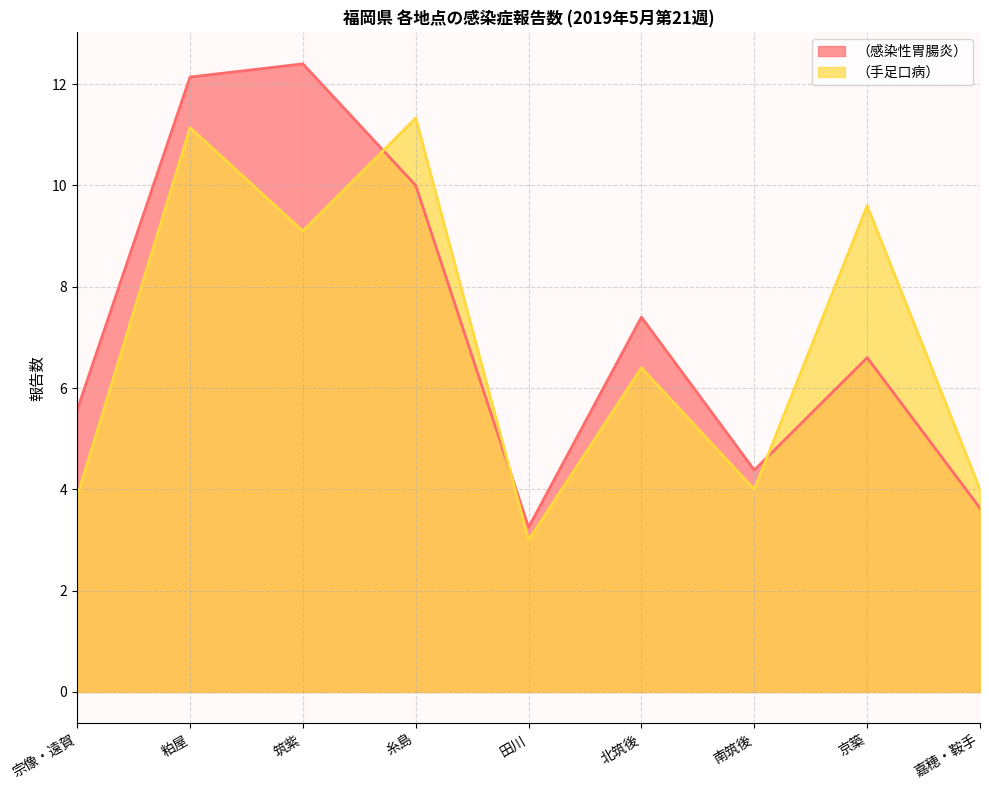

Does the chart have visible grid lines?

Yes